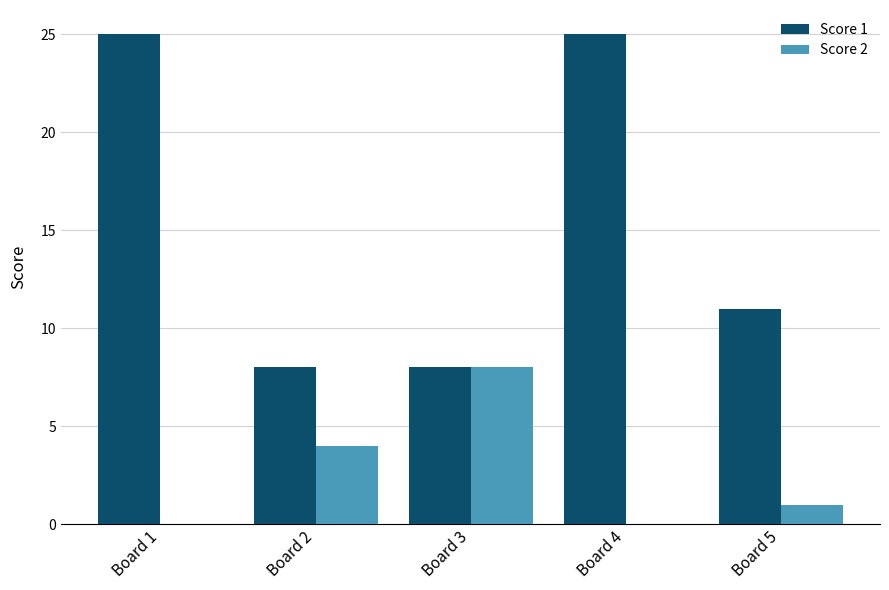

Is the value of Score 1 at Board 3 greater than the value of Score 2 at Board 1?

Yes